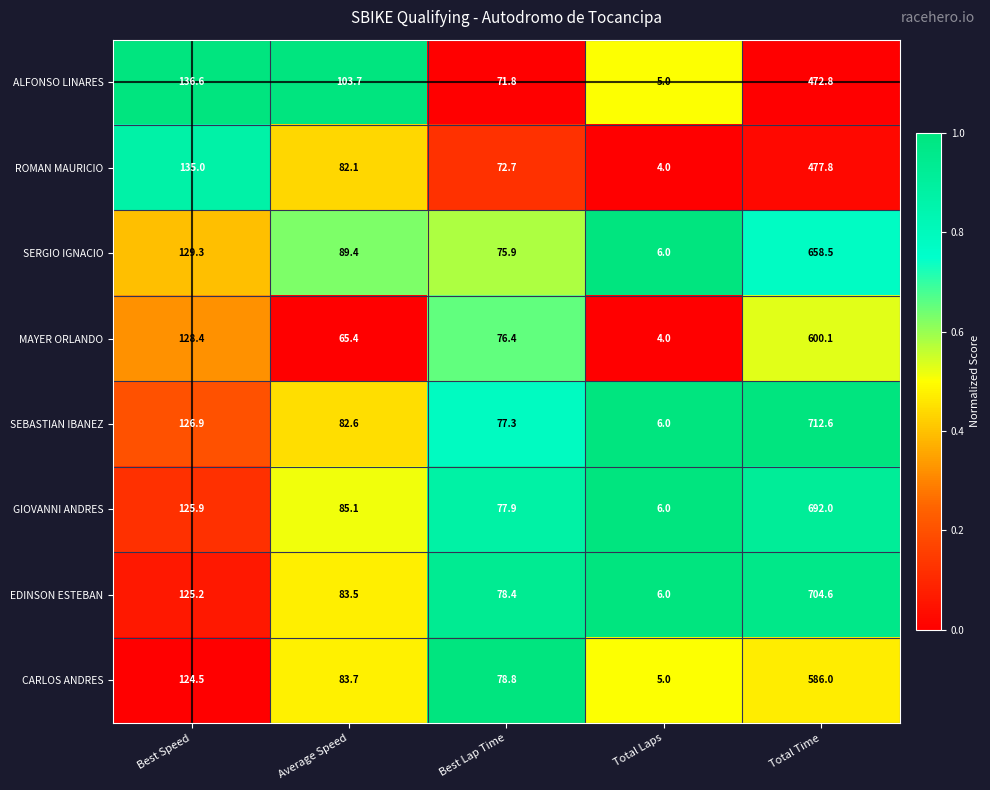

How many values in the EDINSON ESTEBAN series are below 83?

2